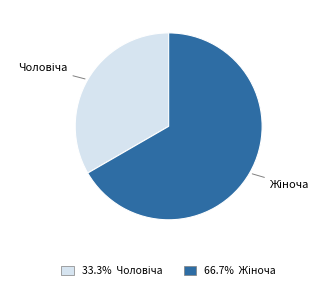

Is there any slice that represents more than half of the pie?

Yes